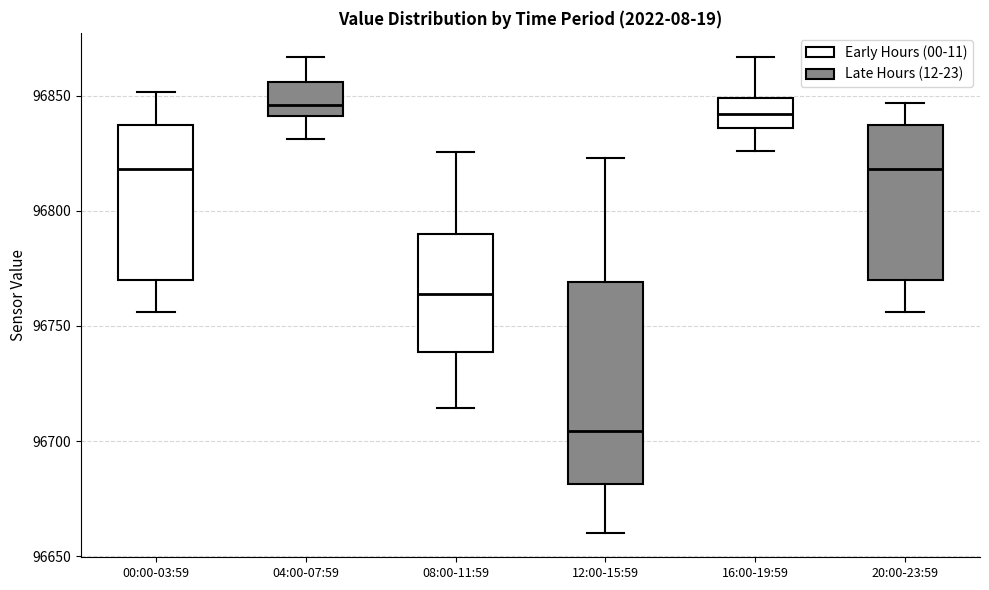

Which box is the tallest, from its lower edge to its upper edge?

12:00-15:59